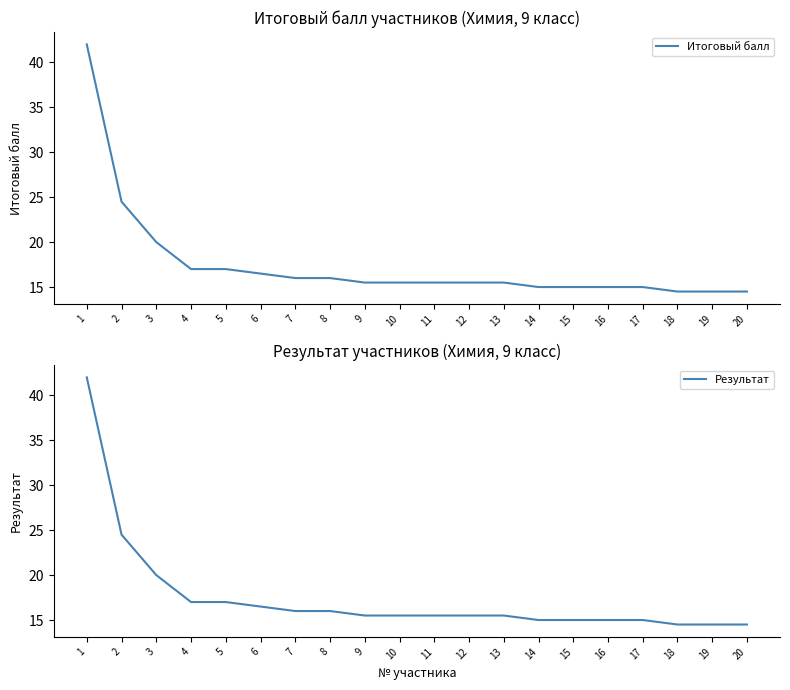

What is the average value of the Итоговый балл series?

17.5